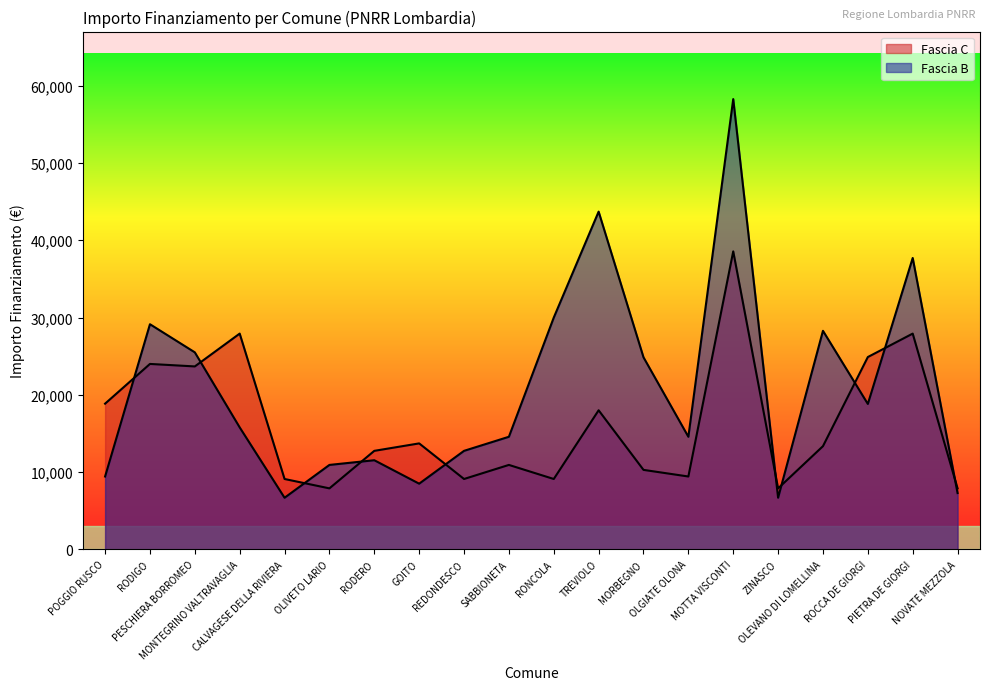

Between which two adjacent categories do Fascia B and Fascia C first intersect?

POGGIO RUSCO and RODIGO